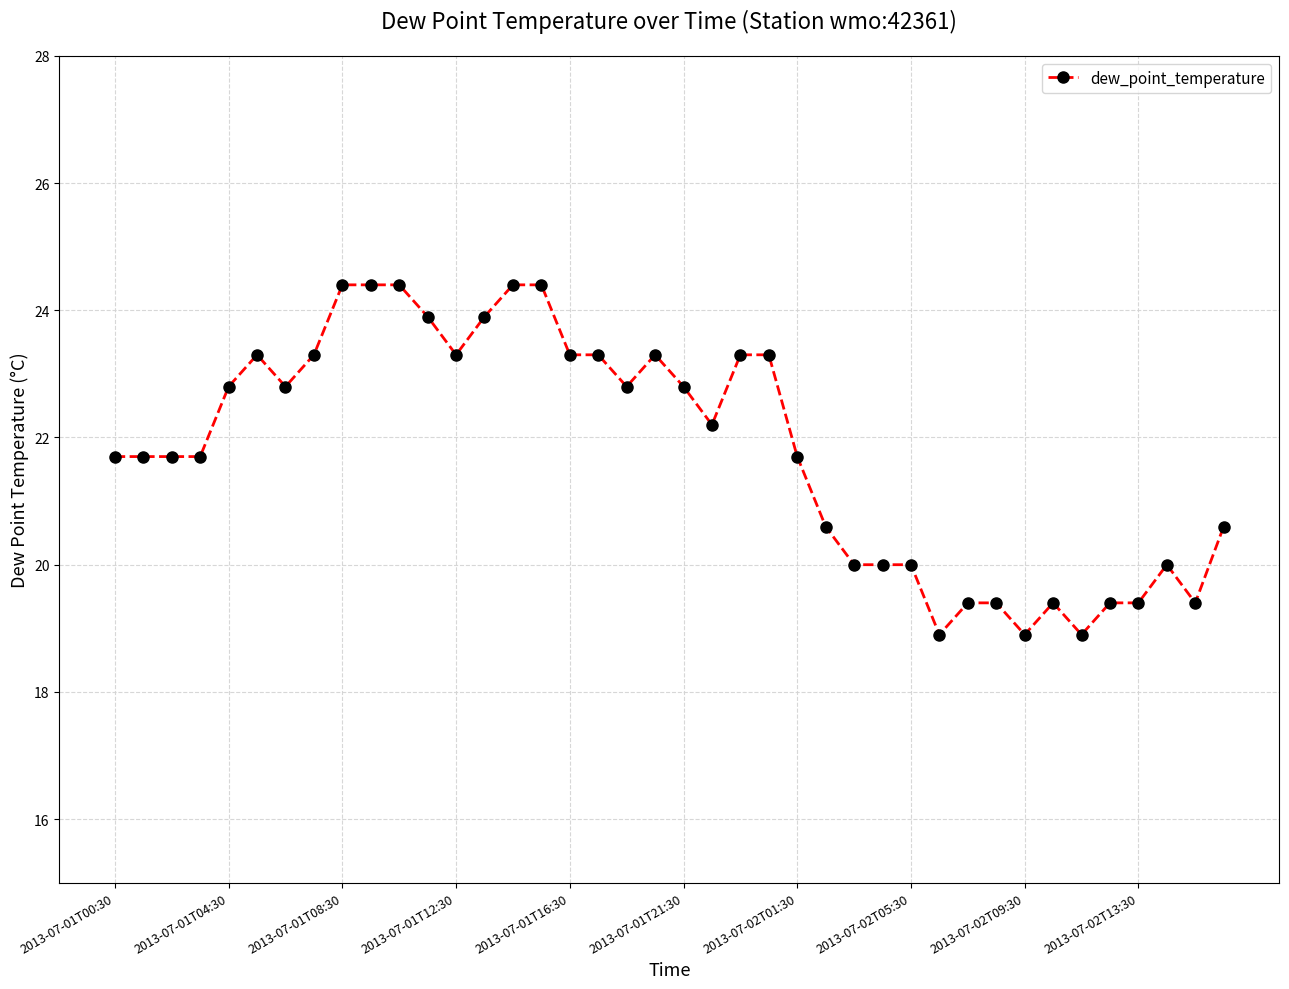

What is the maximum value shown in the chart?

24.4